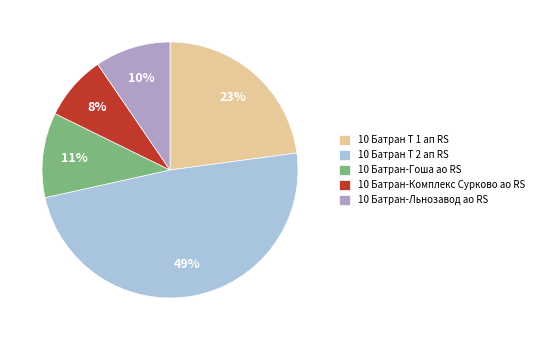

True or false: 10 Батран-Комплекс Сурково ао RS accounts for 20% of the total.

False